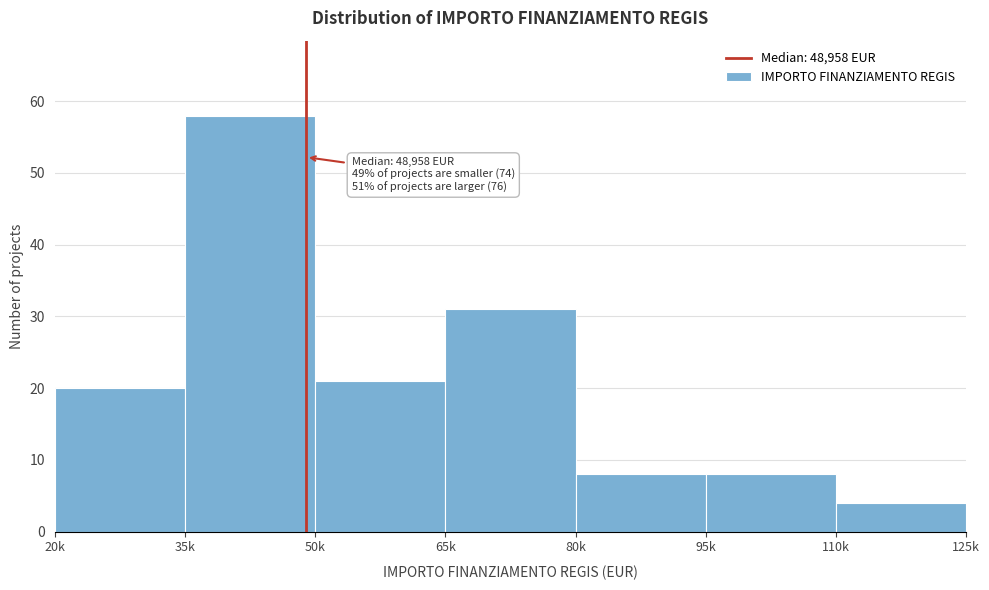

Reading left to right, list all the values displayed in this chart.

20	58	21	31	8	8	4